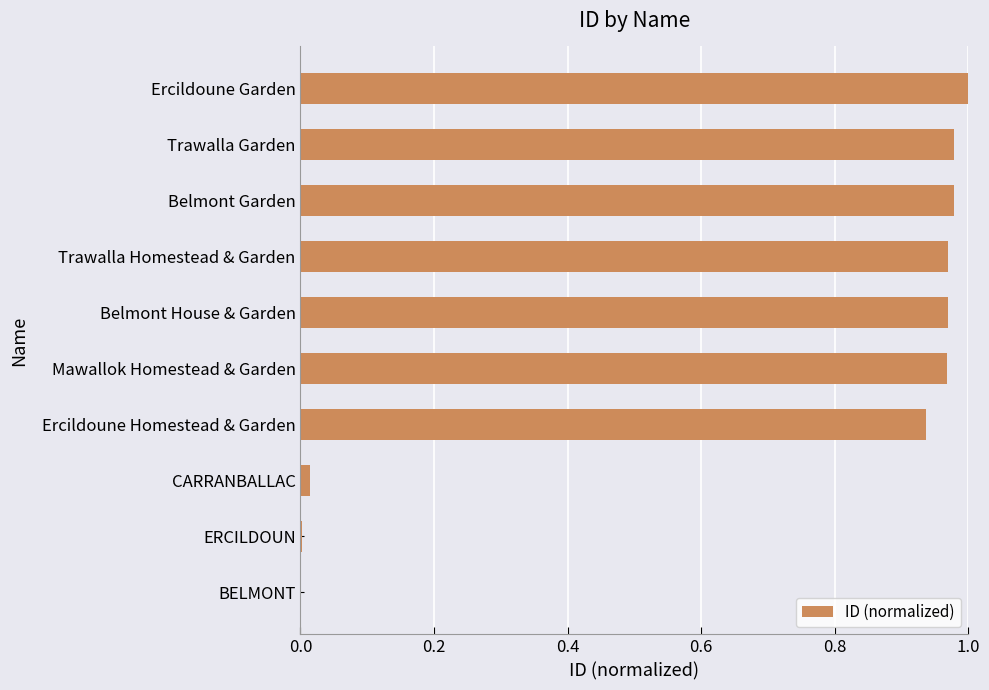

What is the sum of the values at Trawalla Garden and Belmont House & Garden?

1.9